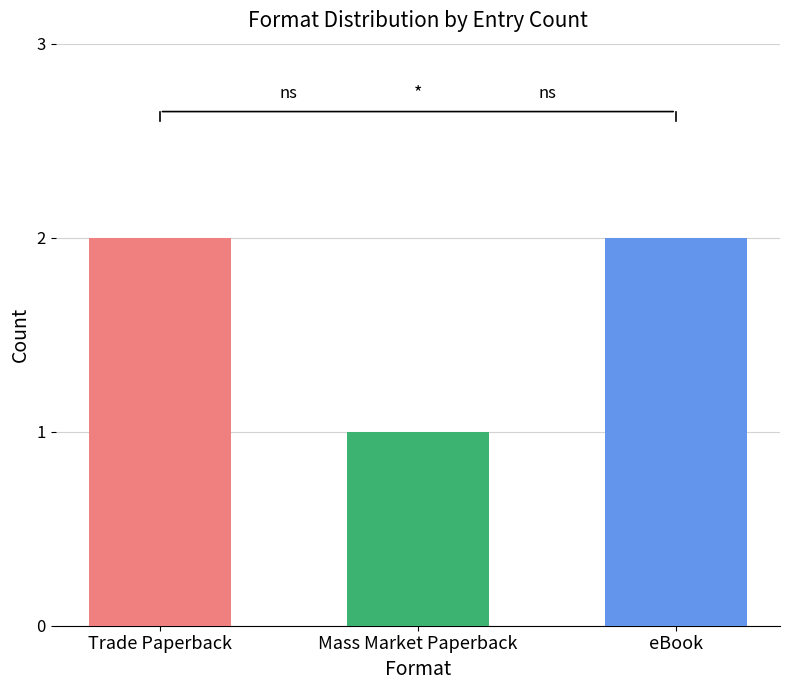

What is the value of the 1st bar from the left?

2